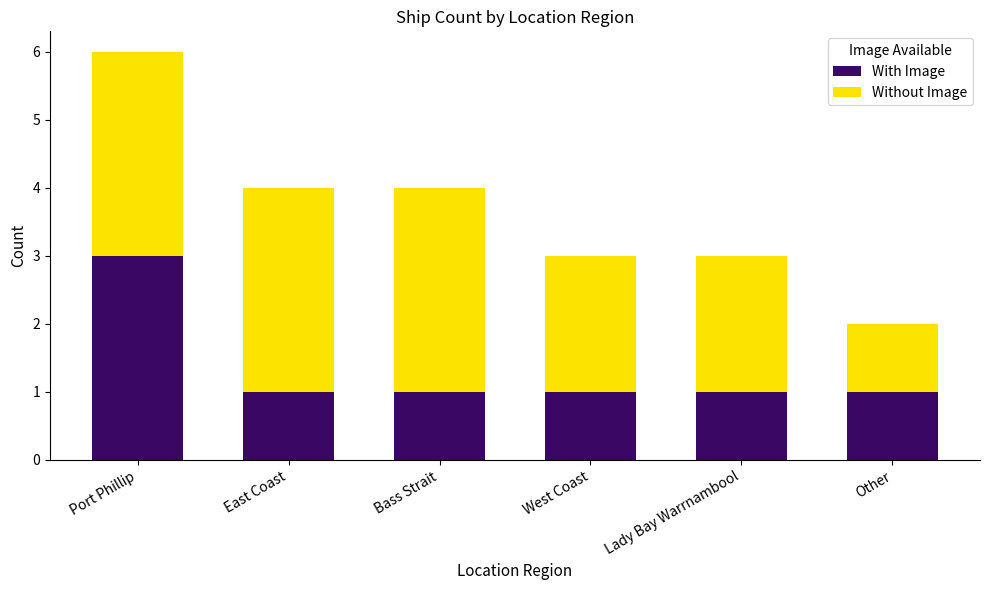

At which category is the sum across all series the highest?

Port Phillip